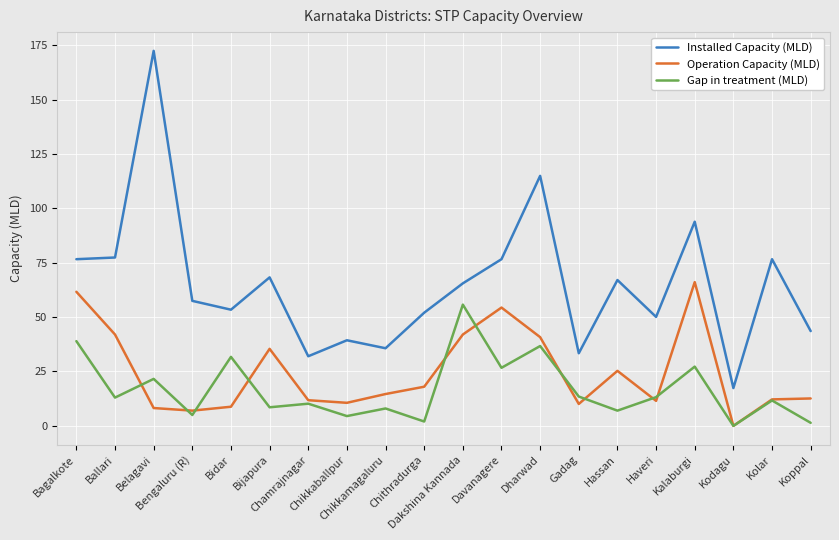

Rank the series by their maximum value, from lowest to highest.

Gap in treatment (MLD), Operation Capacity (MLD), Installed Capacity (MLD)